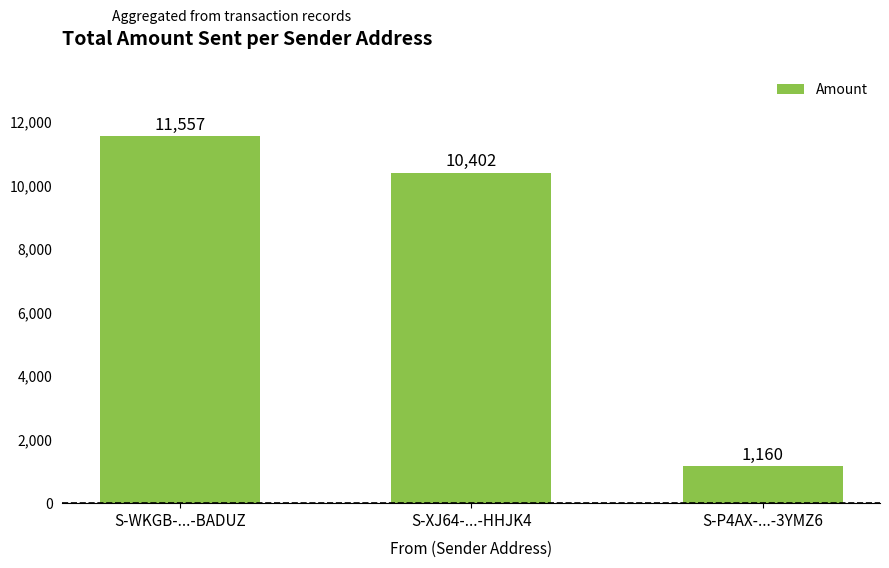

What is the label of the 3rd bar from the right?

S-WKGB-...-BADUZ